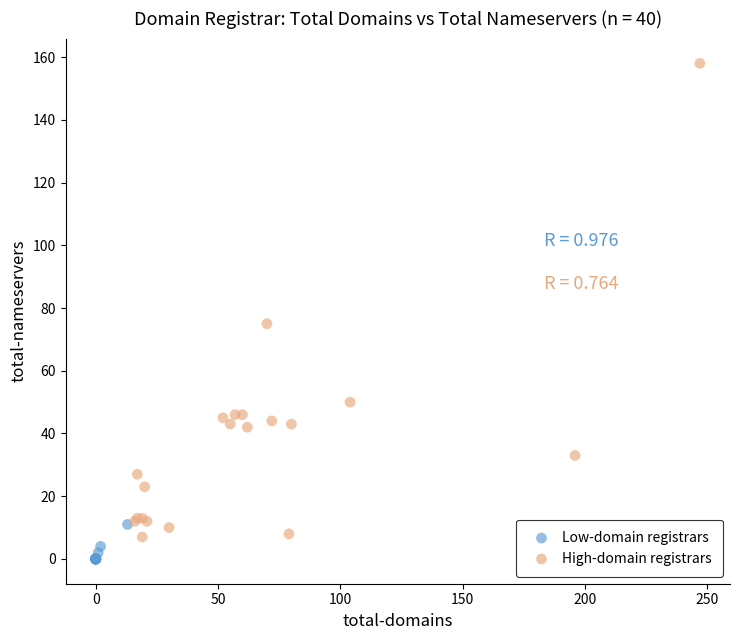

What are all the series names shown in the legend?

Low-domain registrars, High-domain registrars